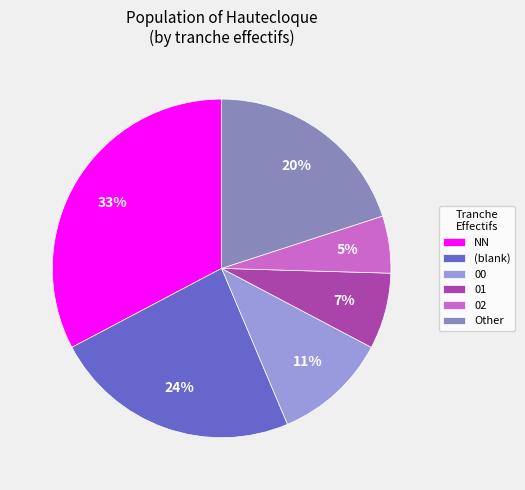

Rank the categories by value from highest to lowest.

NN, (blank), Other, 00, 01, 02